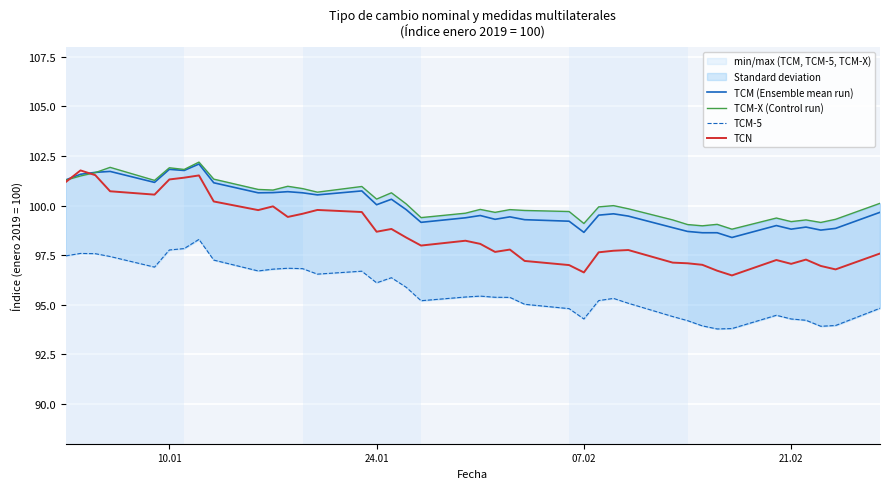

How many times do TCM (Ensemble mean run) and TCN cross each other?

2